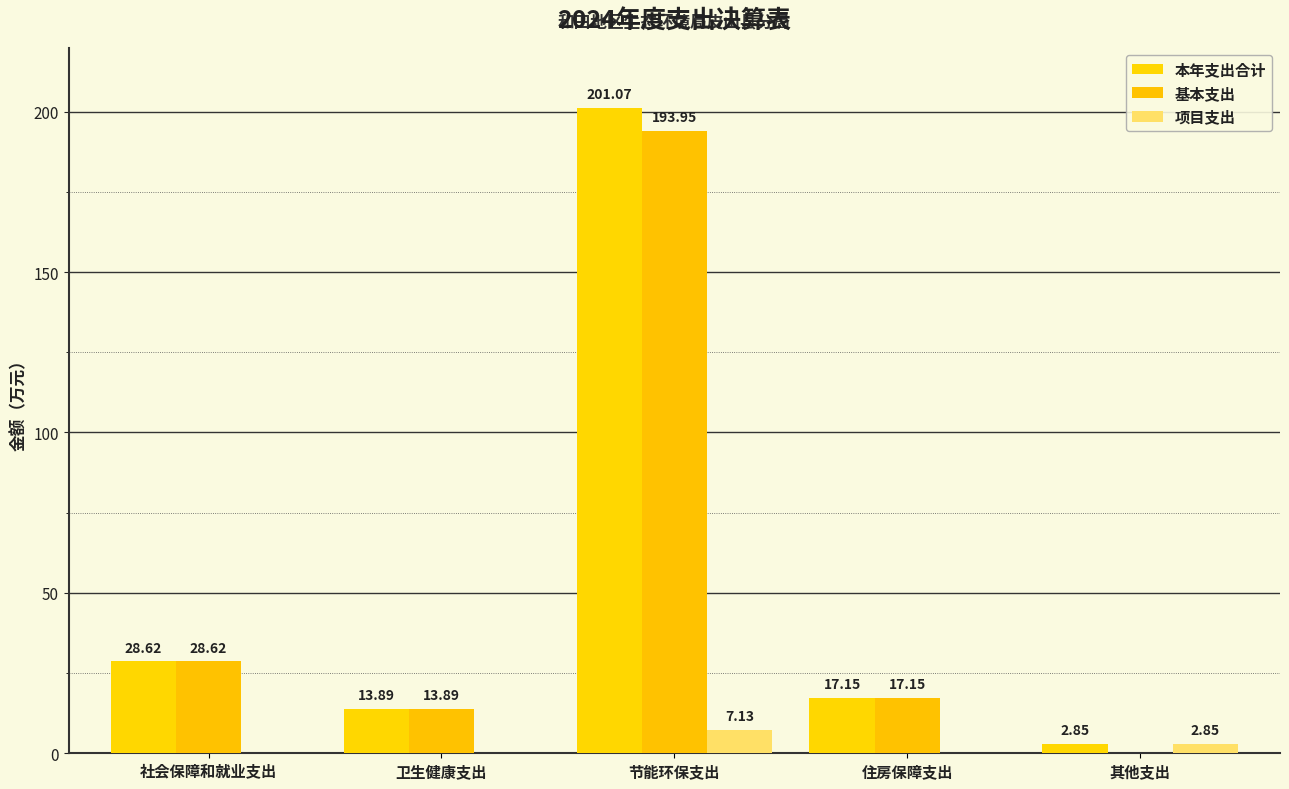

Where does the 基本支出 series first go above 17?

社会保障和就业支出